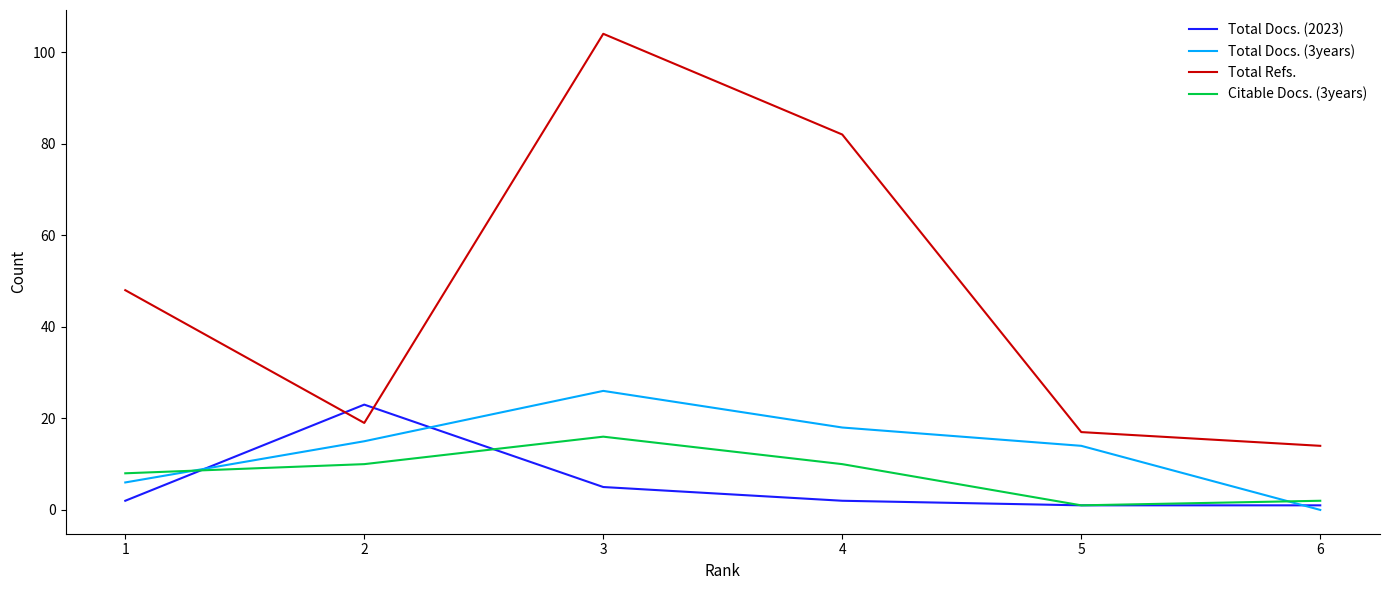

The value of Total Docs. (2023) at 6 is 1. True or false?

True